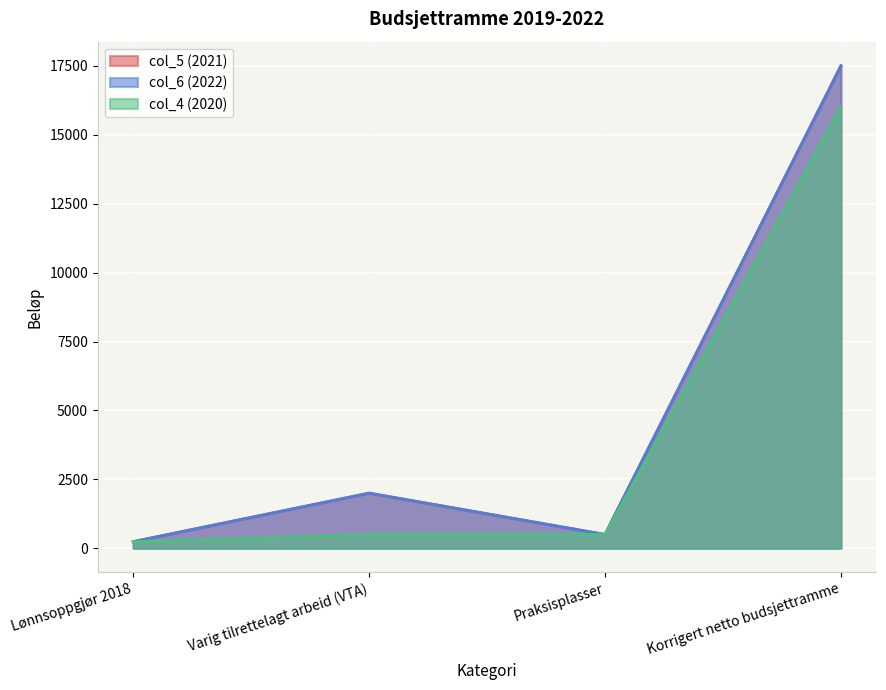

What is the total value across all series at Korrigert netto budsjettramme?

51021